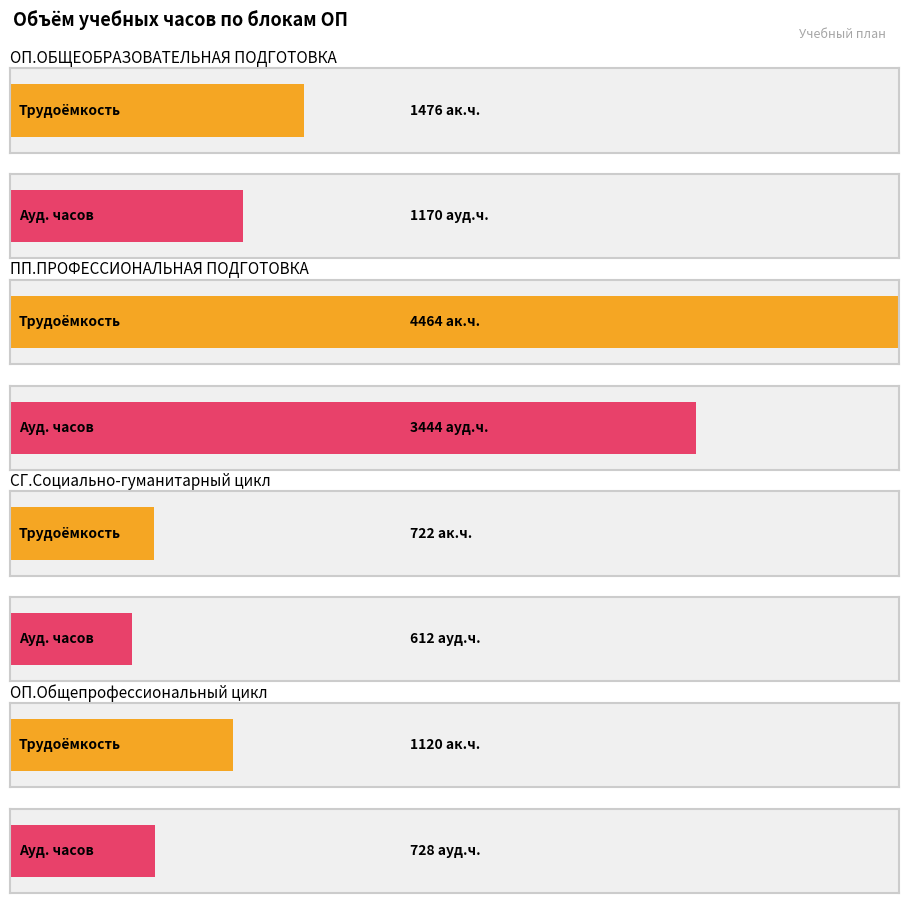

Which category has the lowest value in the Трудоёмкость series?

СГ.Социально-гуманитарный цикл